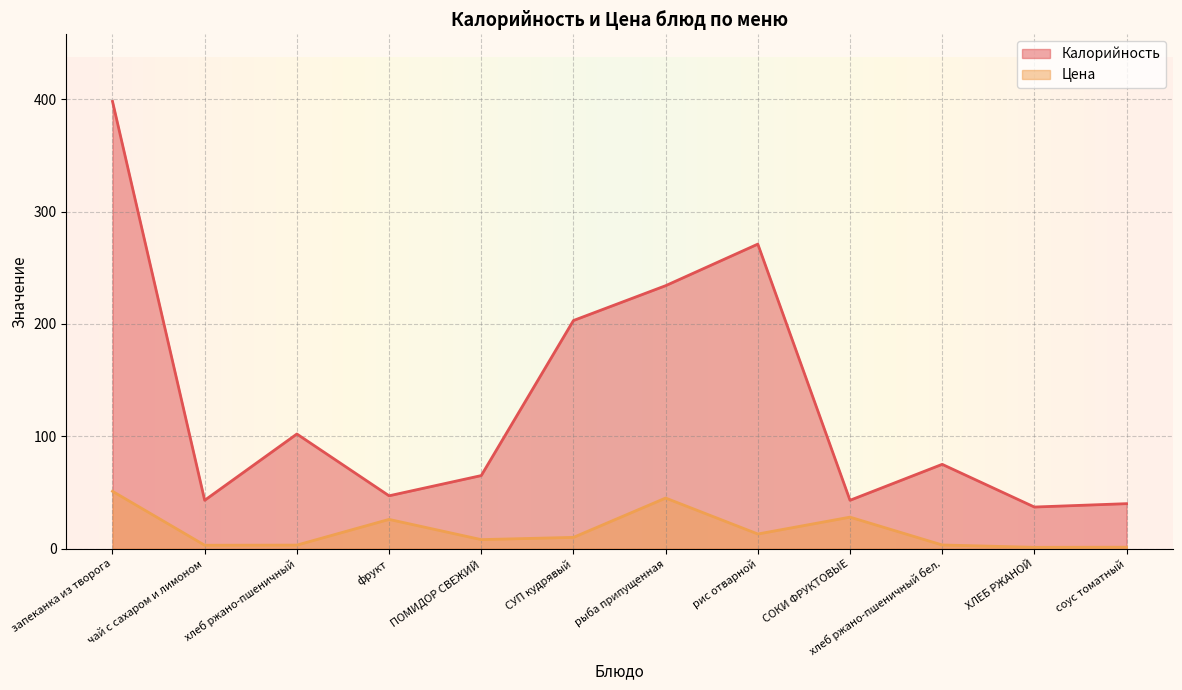

What is the difference between the maximum and minimum values in the Калорийность series?

361.0